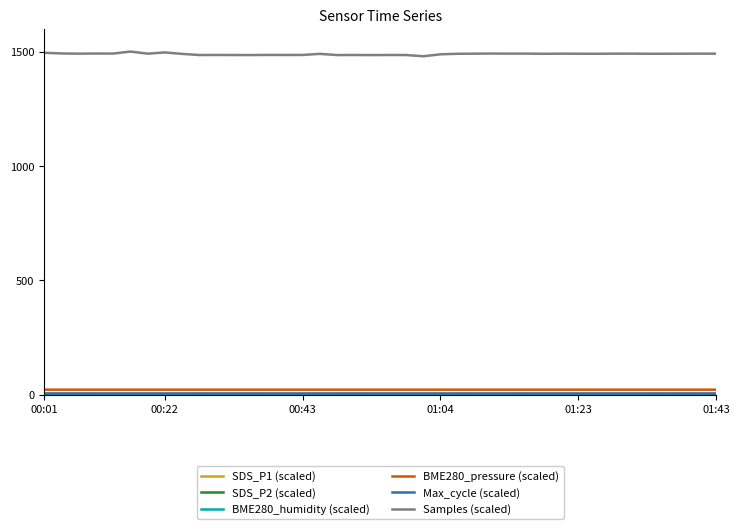

What is the maximum value shown in the chart?

1500.0